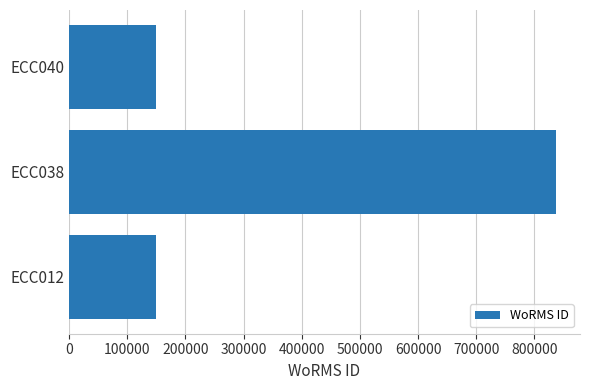

At which category does the chart reach its peak across all series?

ECC038